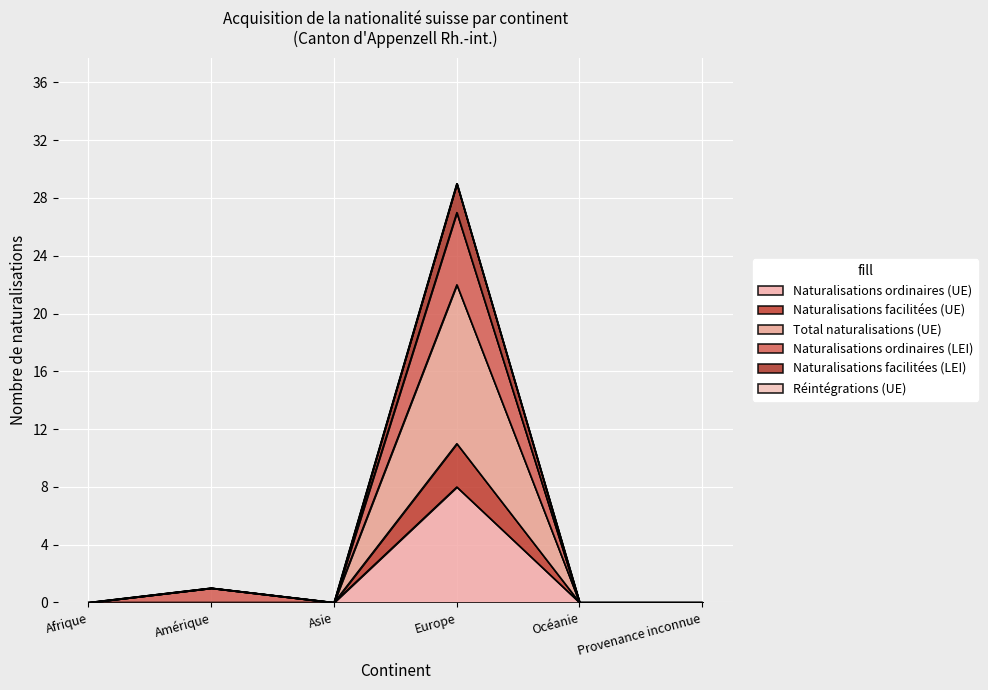

At how many categories does at least one series exceed 2?

1